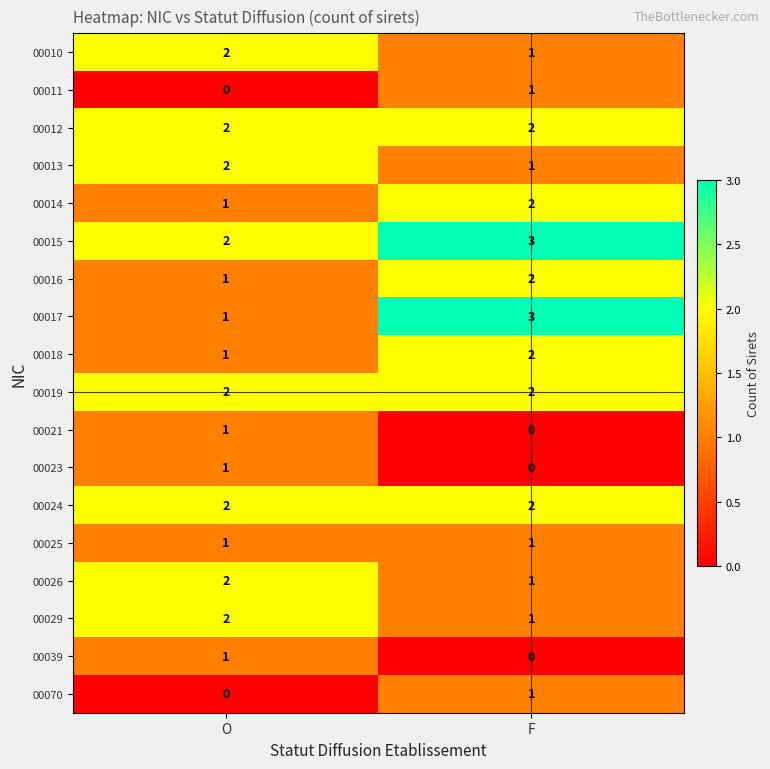

Between O and F, which series saw the biggest shift?

00017